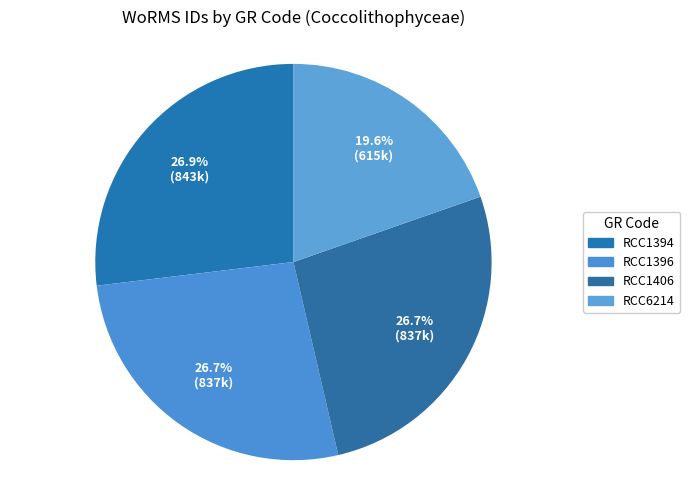

Between RCC6214 and RCC1406, which is larger?

RCC1406